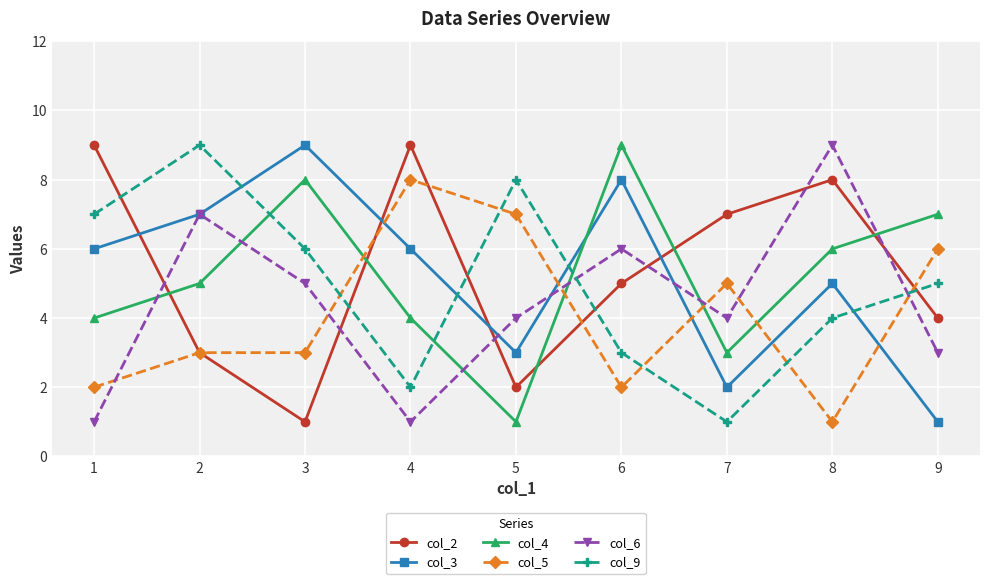

How many data points in col_4 are less than 5?

4